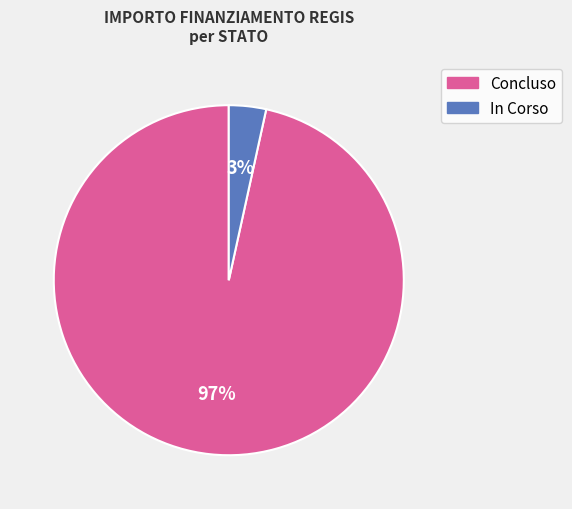

To the nearest percent, what is the average slice percentage?

50%